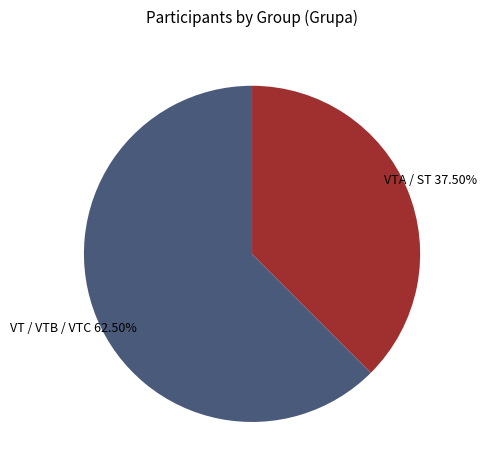

Do VT / VTB / VTC and VTA / ST together represent more than half of the pie?

Yes